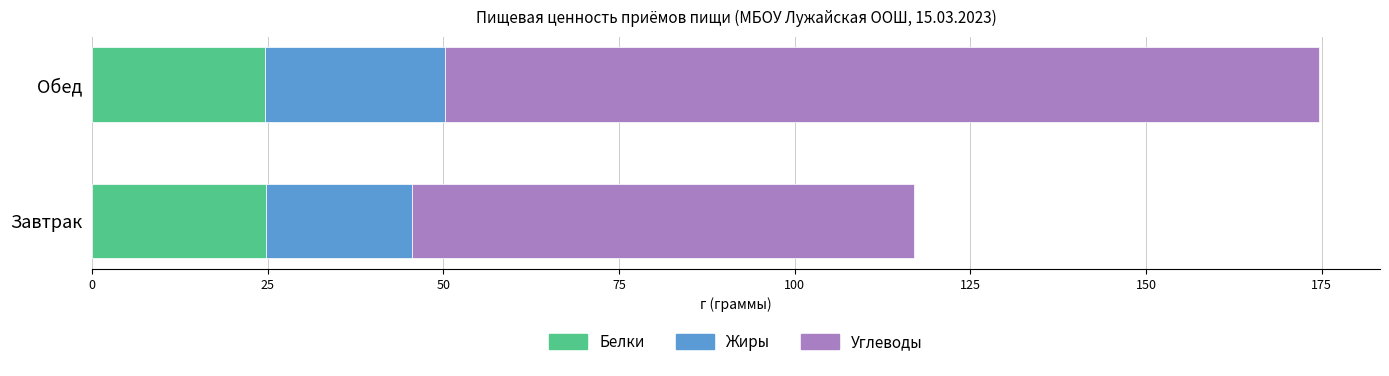

What is the total value across all series at Обед?

174.6